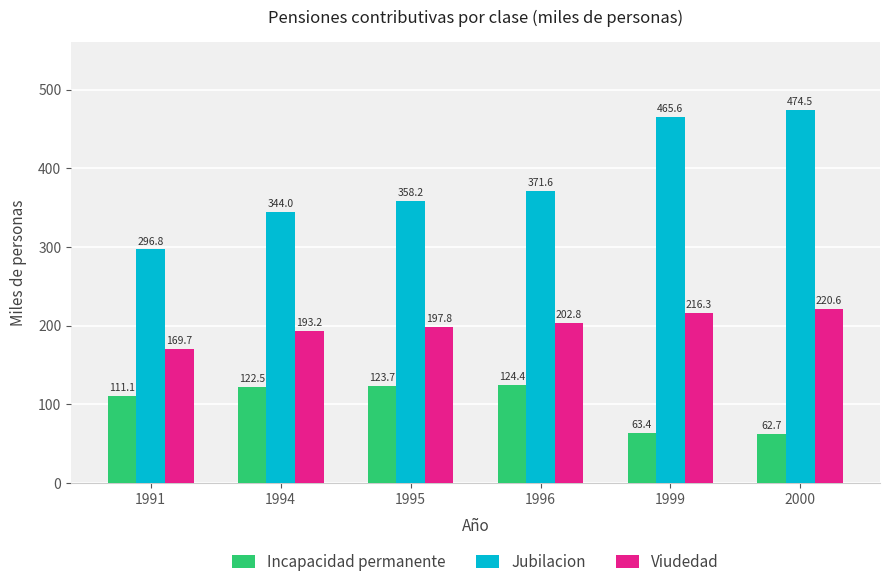

Are the bars horizontal?

No